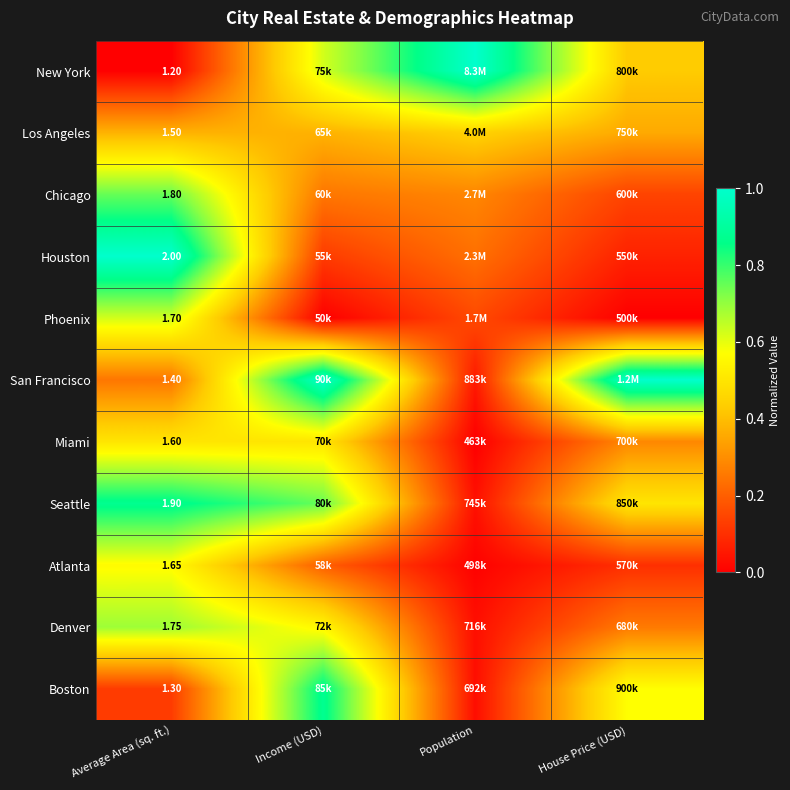

Where is Miami nearest to the value 0?

Population